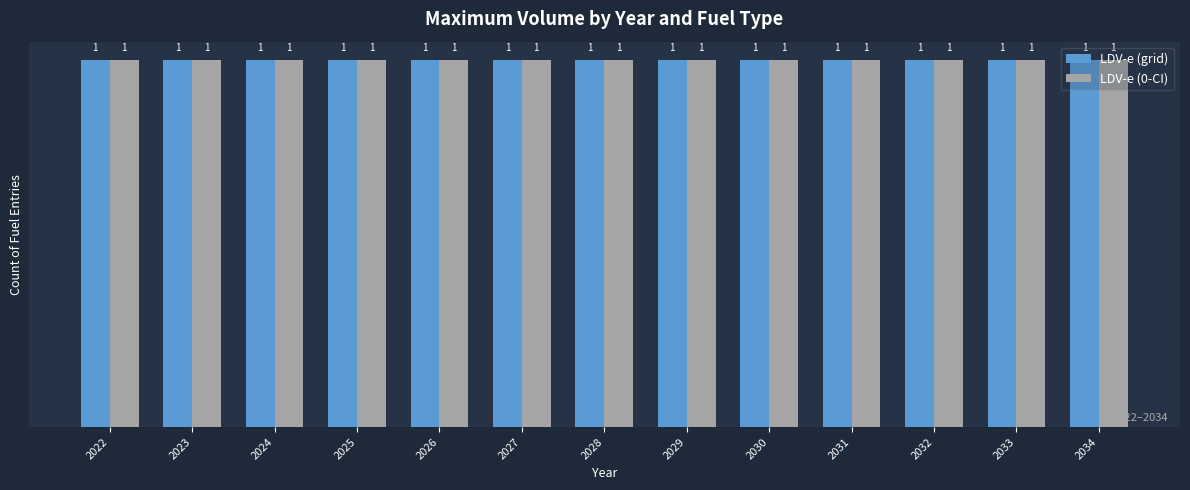

How many data points in LDV-e (0-CI) are above 2028?

6